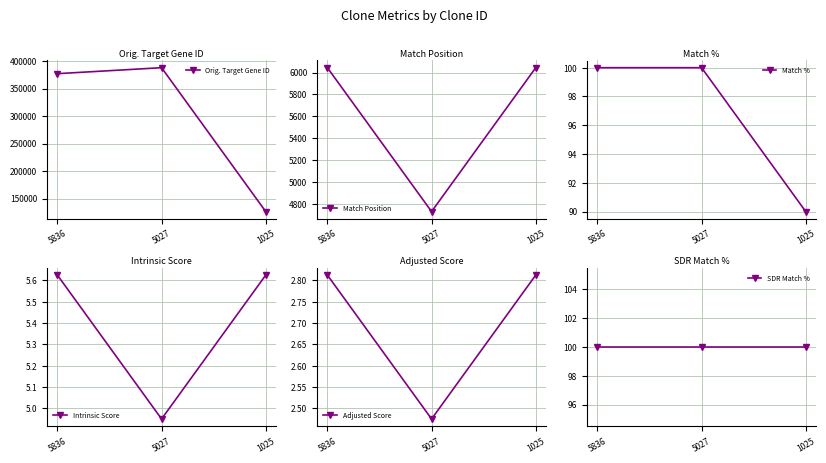

Read the Match % value at 5836.

100